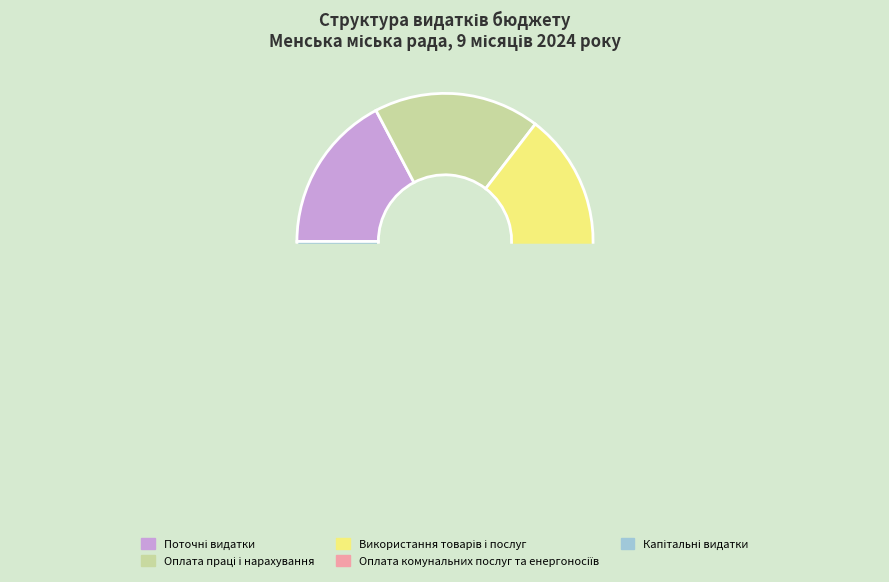

Is there a majority slice in this chart?

No